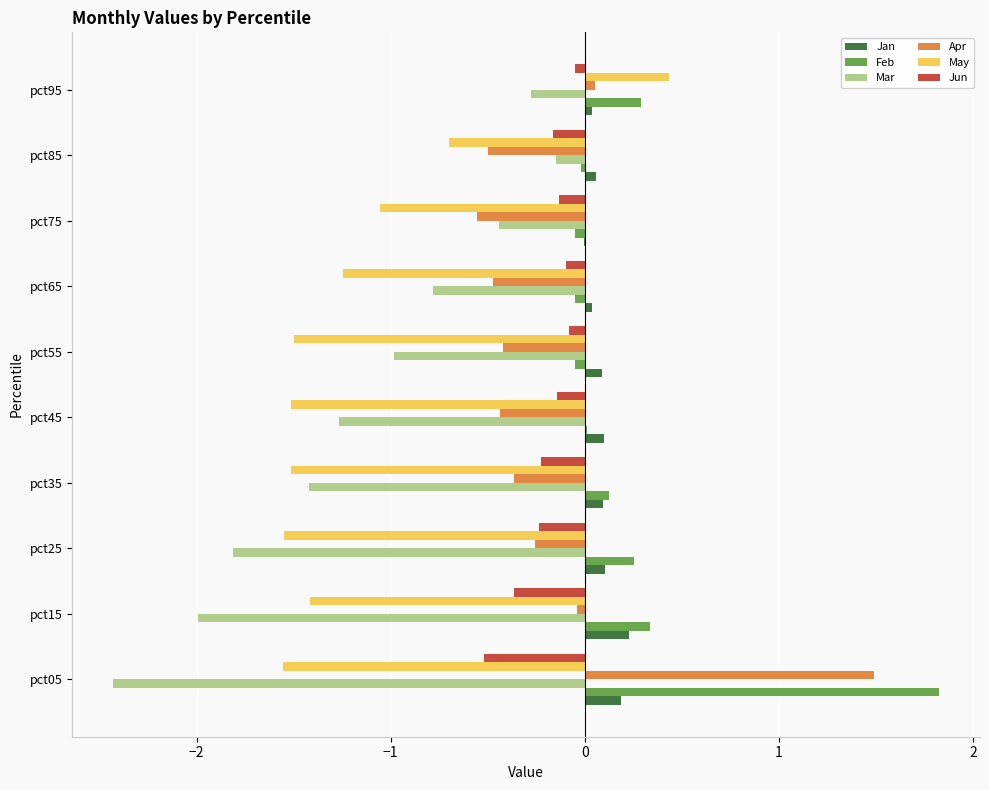

What is the highest value of the May series?

0.4